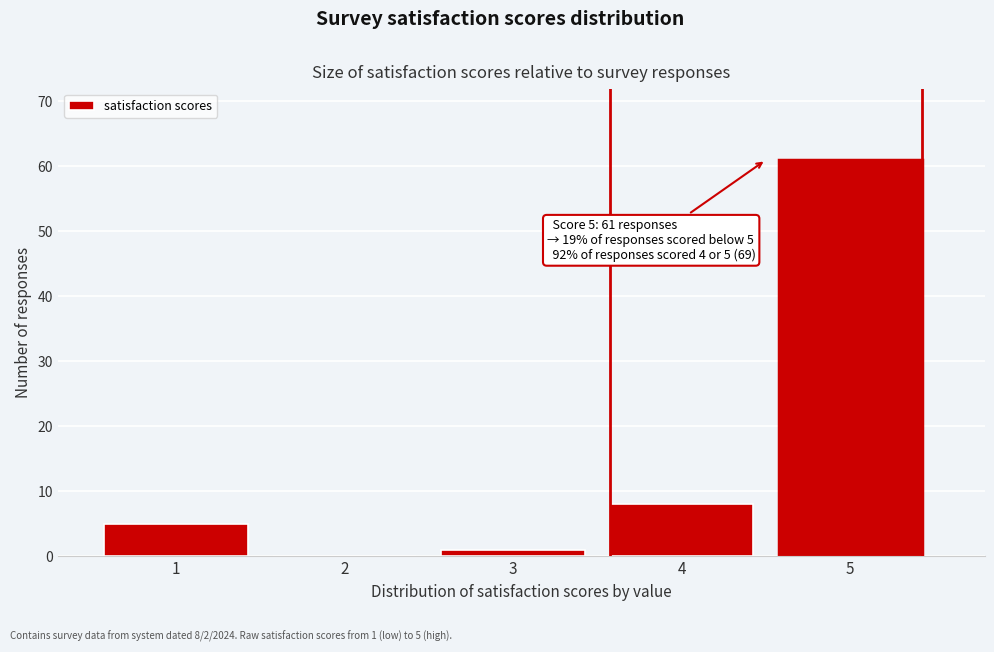

Reading right to left, transcribe all the data shown in this chart.

5=61	4=8	3=1	2=0	1=5